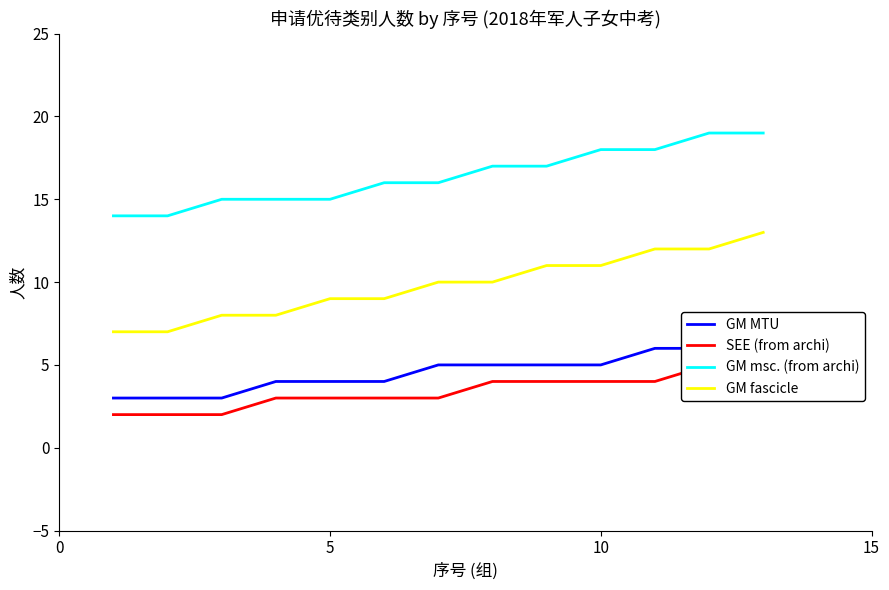

How many values in the GM msc. (from archi) series are below 16?

5